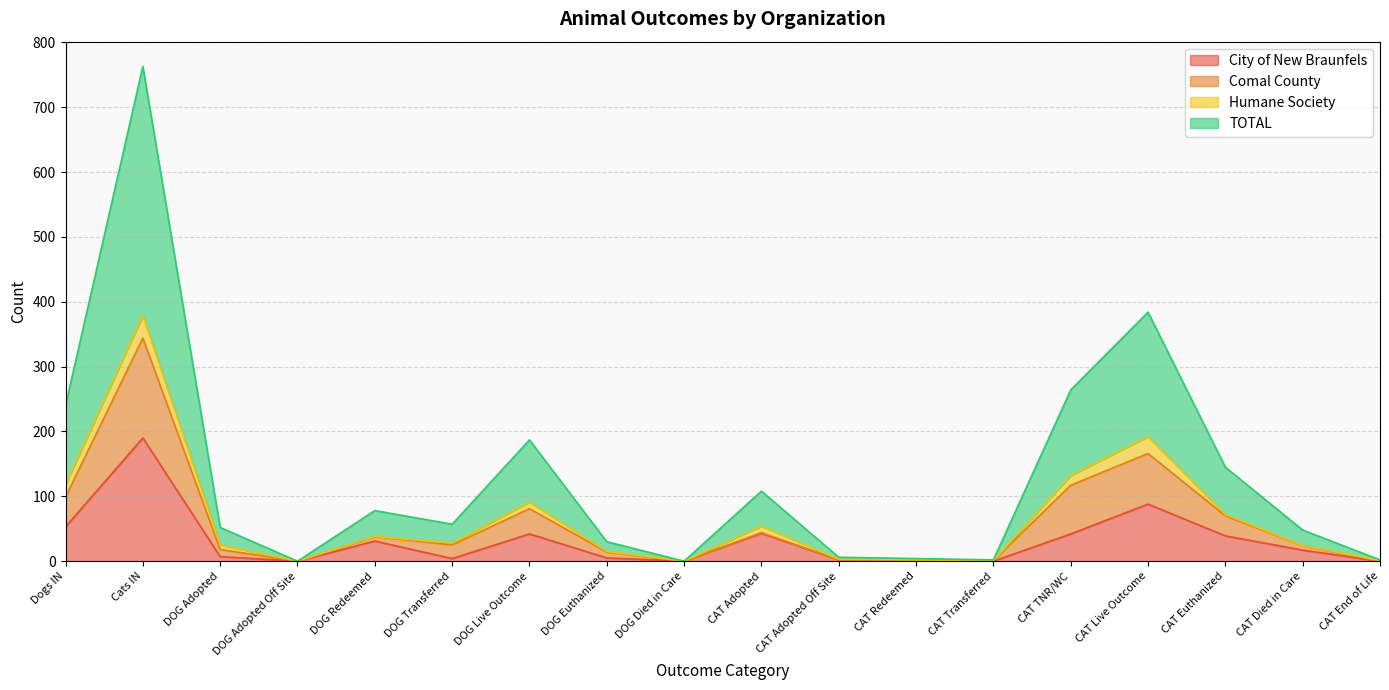

What is the highest value of the City of New Braunfels series?

190